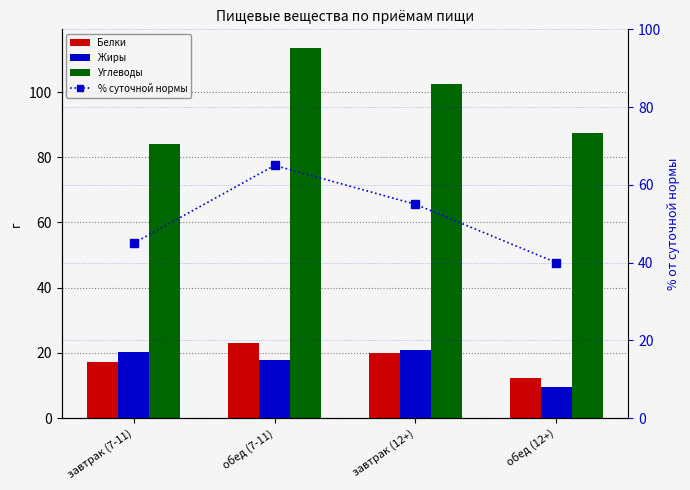

Which series has the largest total across all categories?

Углеводы